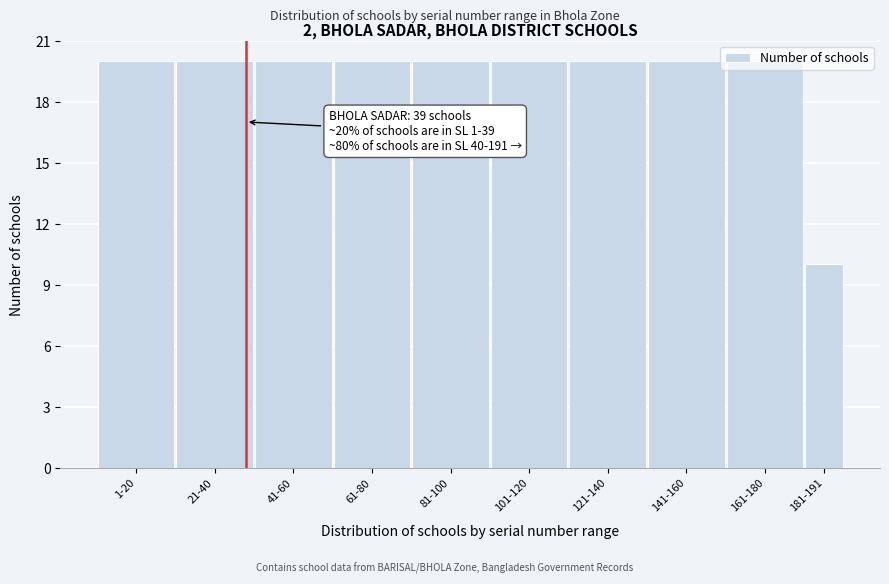

What is the average value?

19